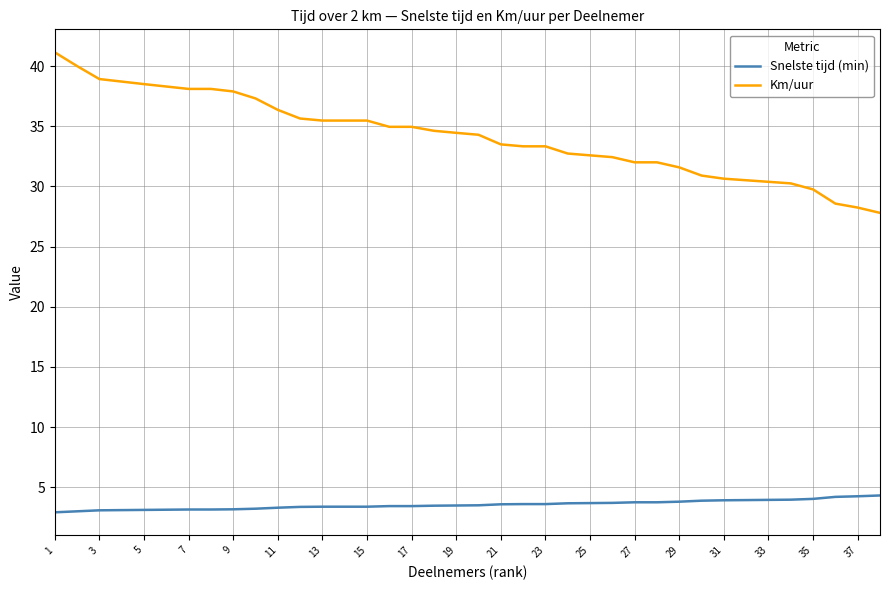

Which series has the largest total across all categories?

Km/uur